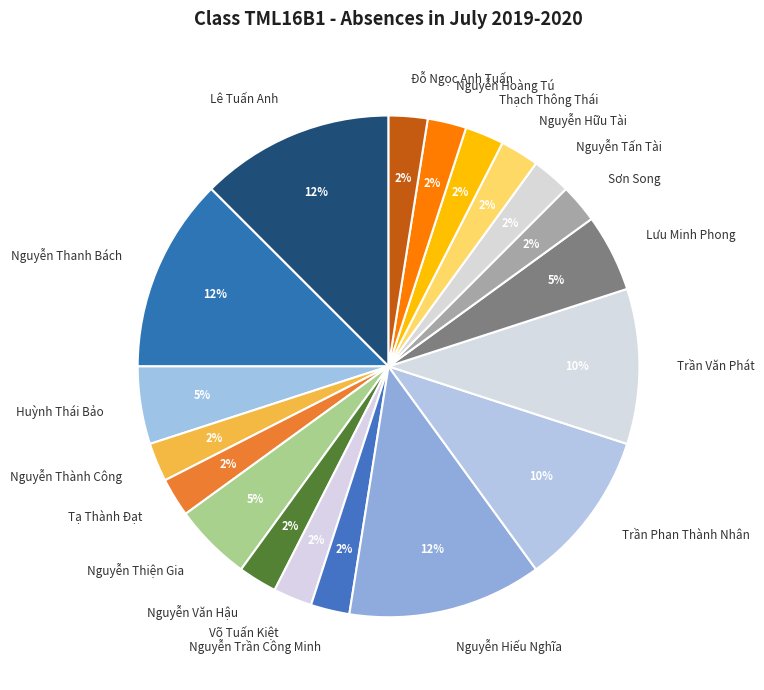

Is there a majority slice in this chart?

No